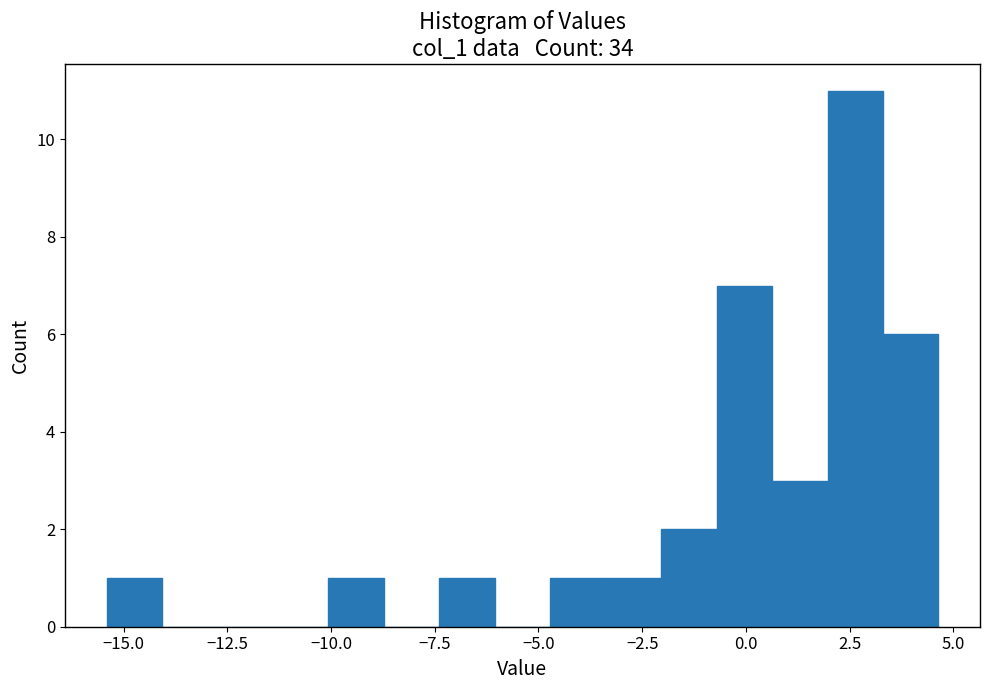

Around what value on the x-axis is the tallest bar? Give the approximate position of its centre, as read against the axis.

2.5